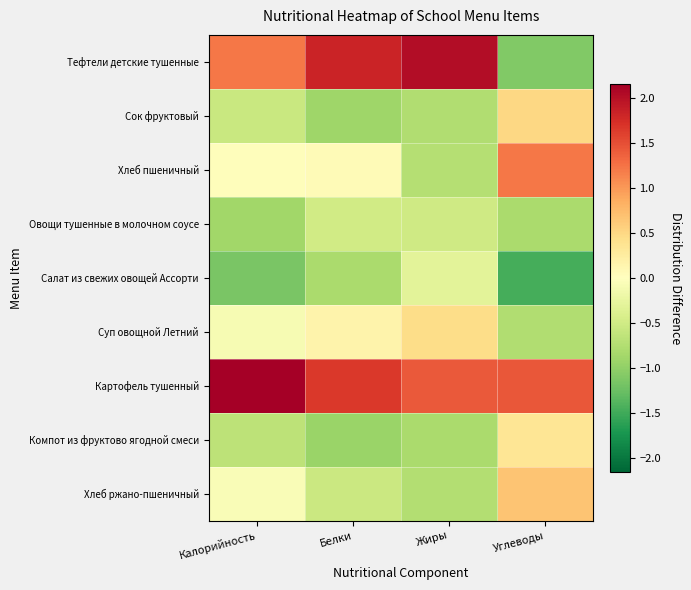

What is the greatest value displayed?

2.2